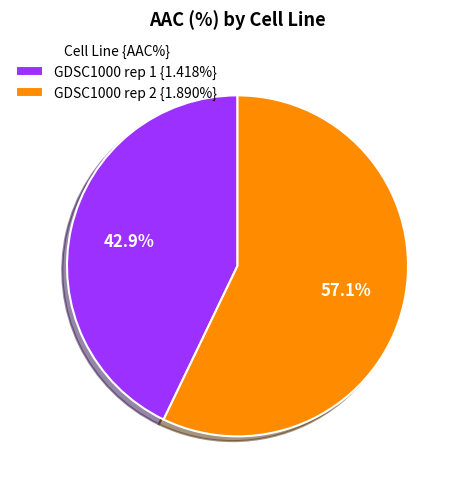

What percentage is the GDSC1000 rep 1 slice, to the nearest percent?

43%